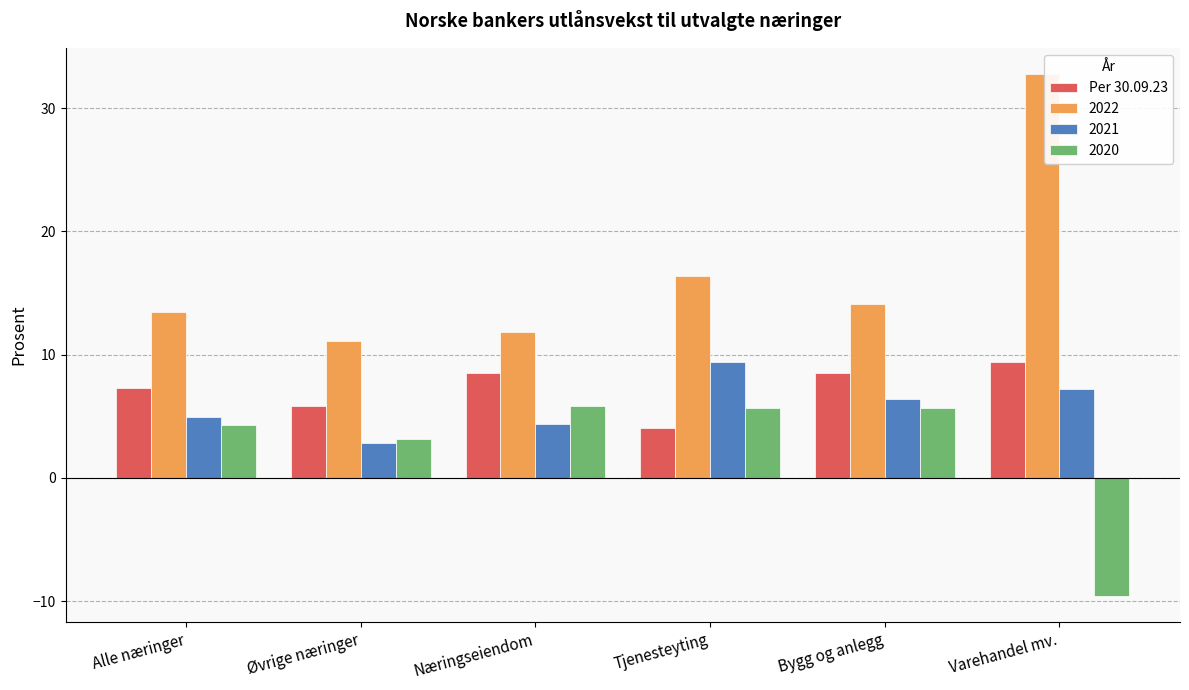

True or false: 2021 has a value of 14.7 at Tjenesteyting.

False